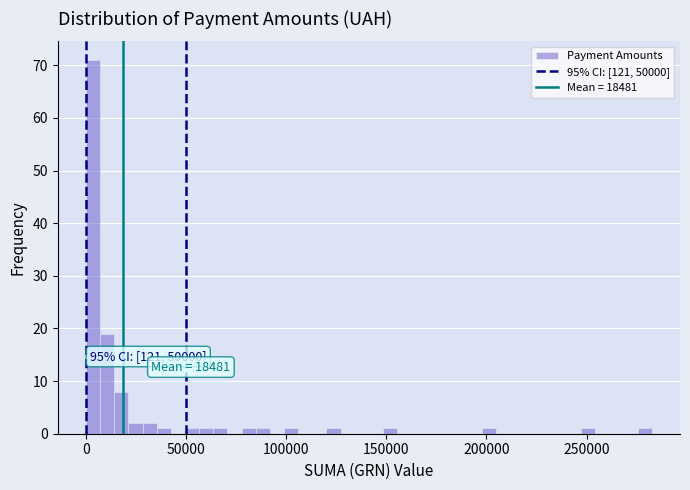

Around what value on the x-axis is the tallest bar? Give the approximate position of its centre, as read against the axis.

5000